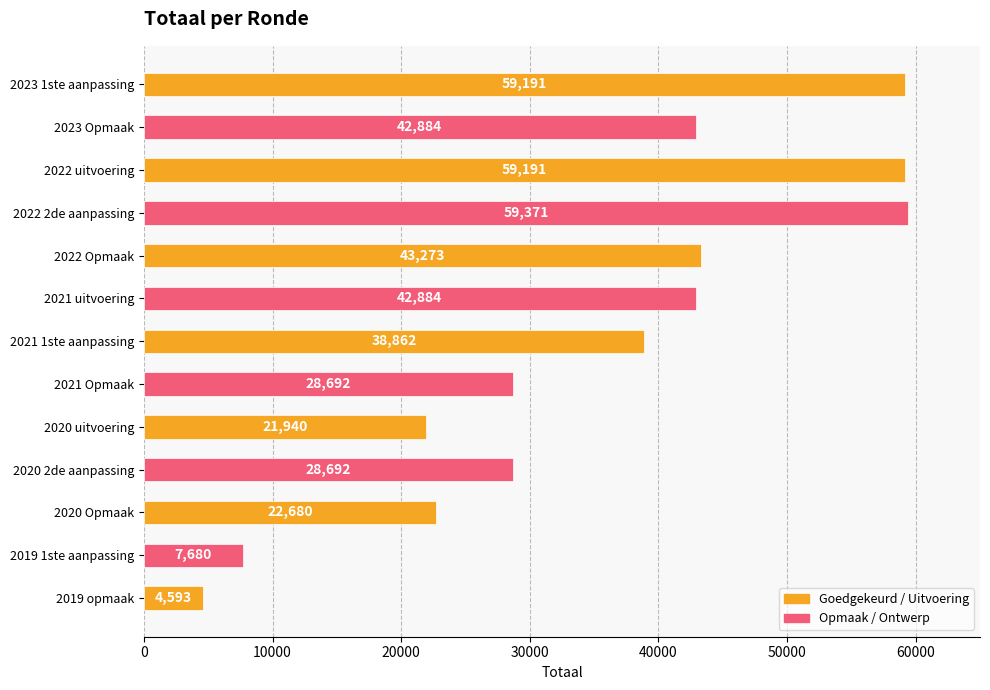

Reading top to bottom, list all the values displayed in this chart.

59191	42884	59191	59371	43273	42884	38862	28692	21940	28692	22680	7680	4593